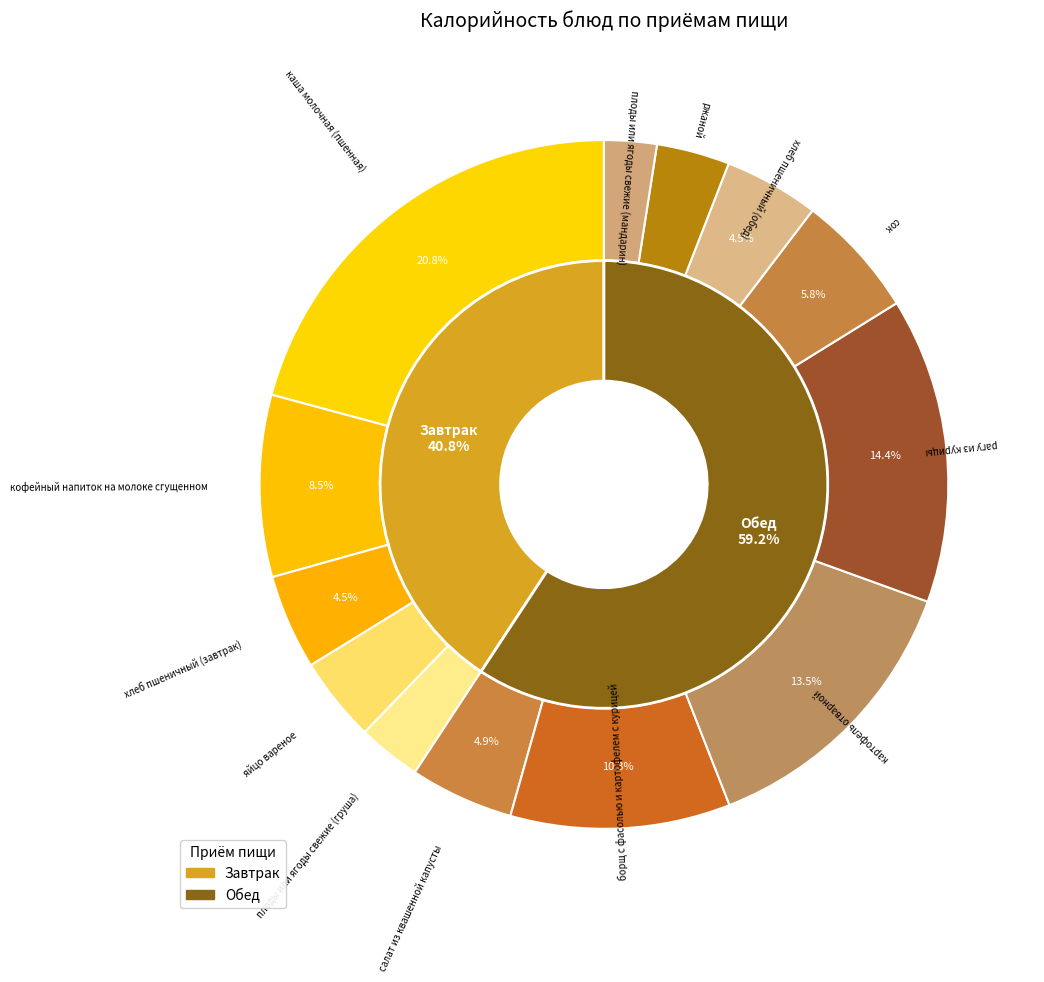

What is the largest slice in the pie chart?

каша молочная (пшенная)